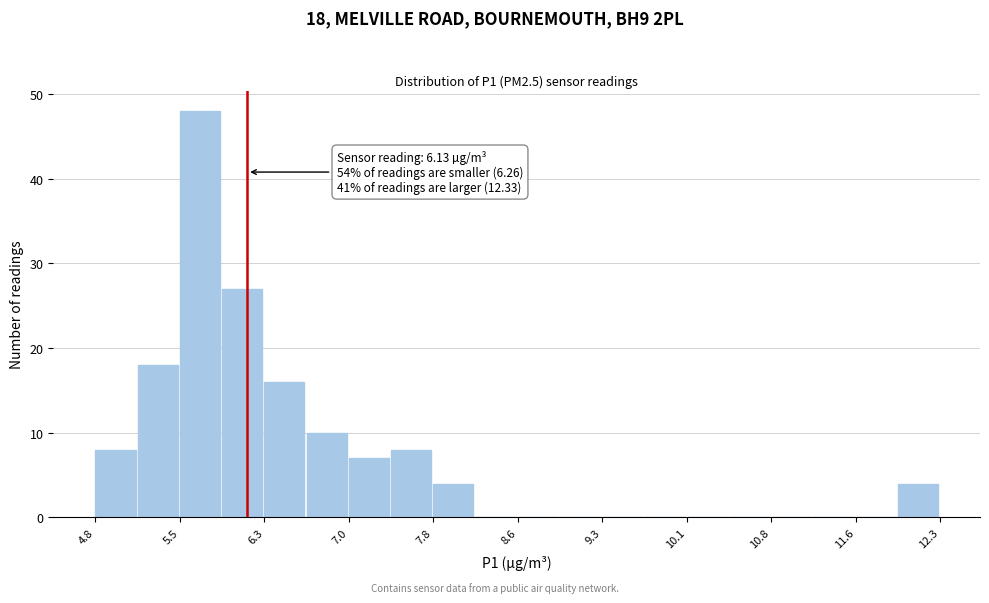

Read against the x-axis, roughly where is the centre of the tallest bar?

5.7